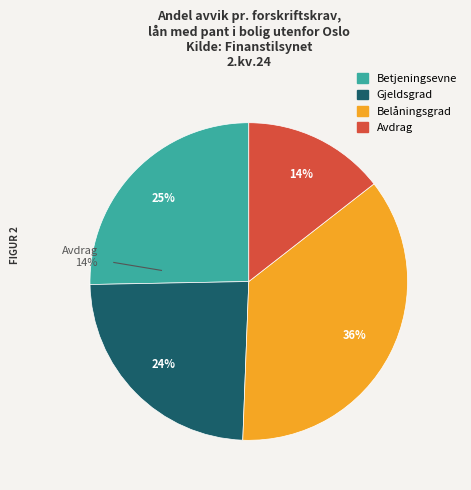

Count the number of slices in the pie.

4